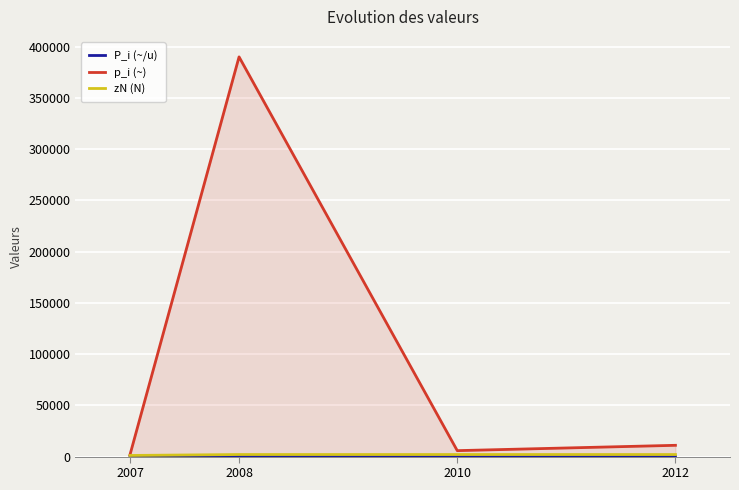

How many lines are shown in the chart?

3